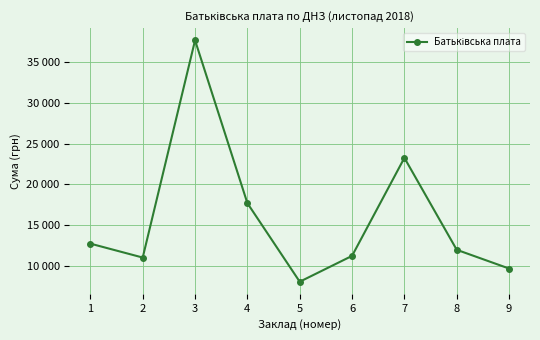

True or false: there are more than 1 points higher than both neighbors.

True